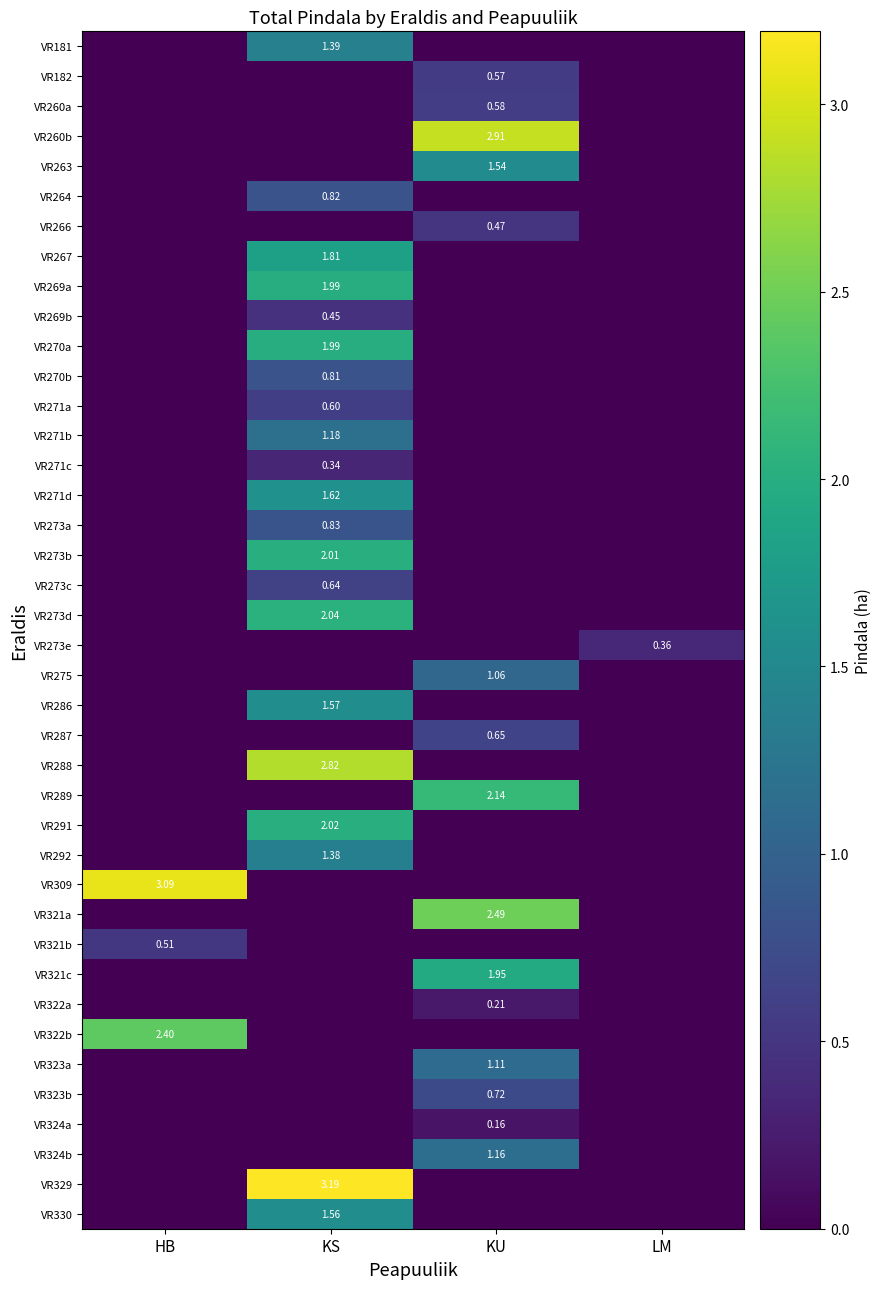

At how many categories does at least one series exceed 2?

3